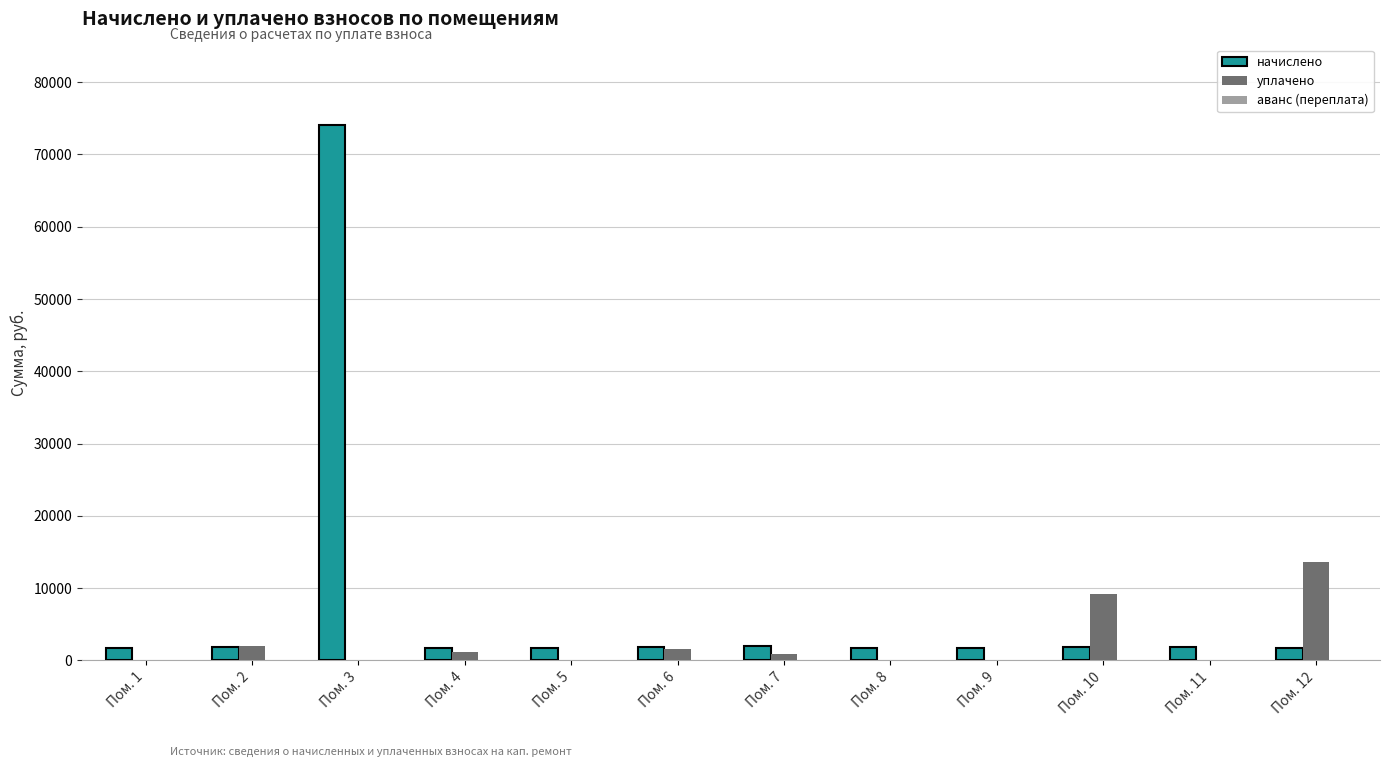

Between Пом. 1 and Пом. 10, which series saw the biggest shift?

уплачено